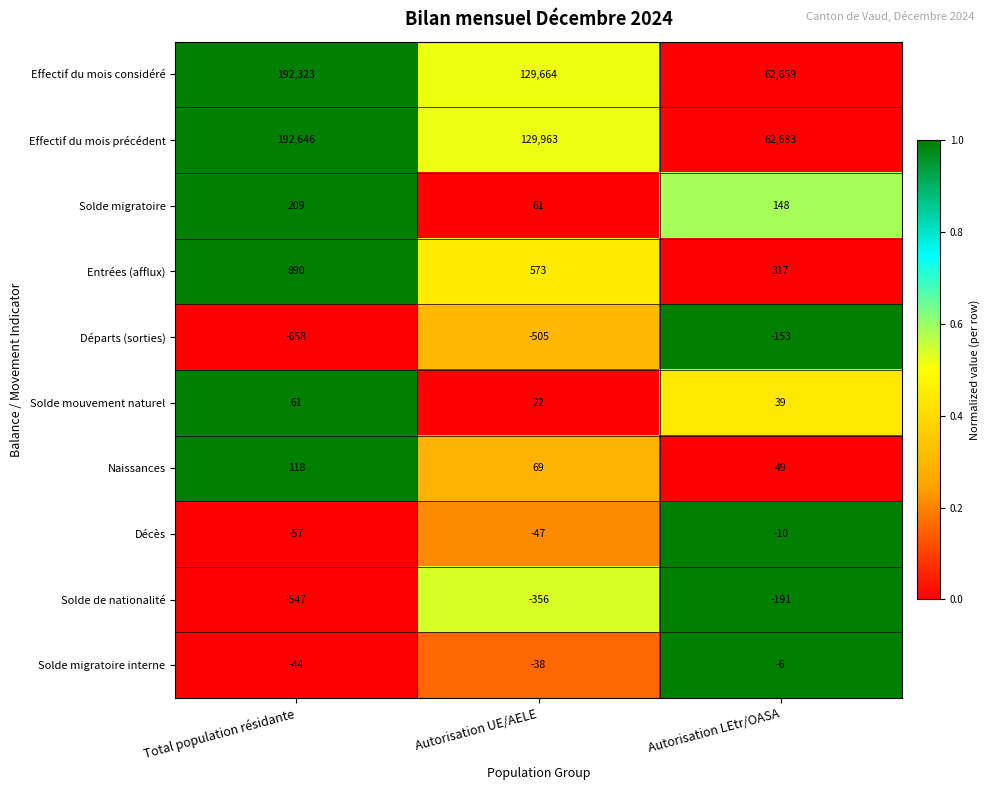

Reading left to right, extract all data points from this chart.

Effectif du mois considéré: Total population résidante=192323	Autorisation UE/AELE=129664	Autorisation LEtr/OASA=62659
Effectif du mois précédent: Total population résidante=192646	Autorisation UE/AELE=129963	Autorisation LEtr/OASA=62683
Solde migratoire: Total population résidante=209	Autorisation UE/AELE=61	Autorisation LEtr/OASA=148
Entrées (afflux): Total population résidante=890	Autorisation UE/AELE=573	Autorisation LEtr/OASA=317
Départs (sorties): Total population résidante=-658	Autorisation UE/AELE=-505	Autorisation LEtr/OASA=-153
Solde mouvement naturel: Total population résidante=61	Autorisation UE/AELE=22	Autorisation LEtr/OASA=39
Naissances: Total population résidante=118	Autorisation UE/AELE=69	Autorisation LEtr/OASA=49
Décès: Total population résidante=-57	Autorisation UE/AELE=-47	Autorisation LEtr/OASA=-10
Solde de nationalité: Total population résidante=-547	Autorisation UE/AELE=-356	Autorisation LEtr/OASA=-191
Solde migratoire interne: Total population résidante=-44	Autorisation UE/AELE=-38	Autorisation LEtr/OASA=-6